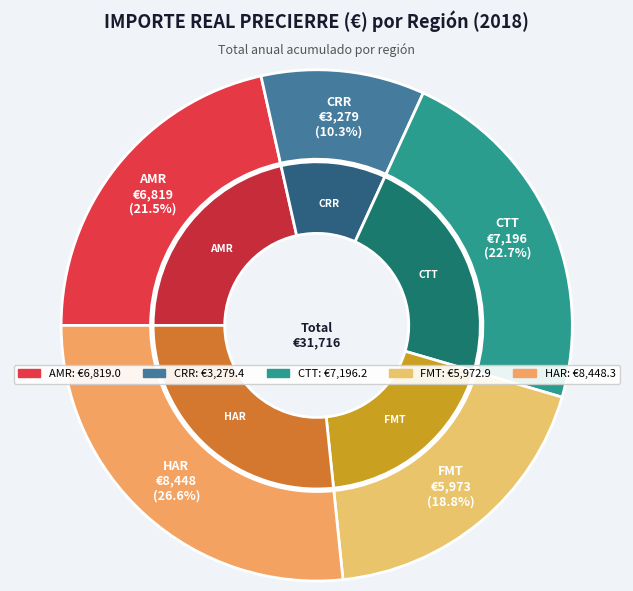

How many segments does this pie chart have?

5